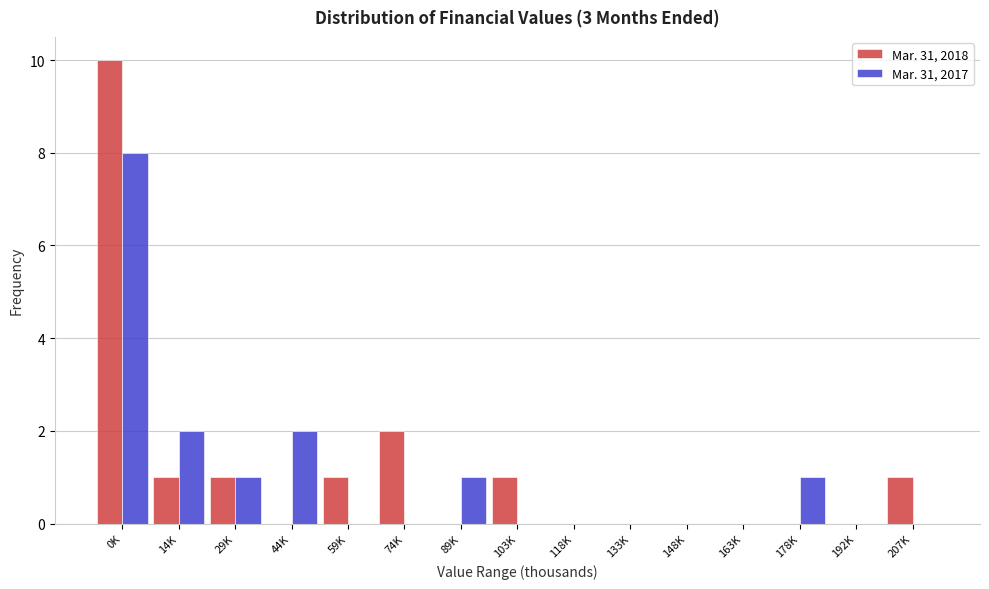

Reading left to right, transcribe all the data shown in this chart.

Mar. 31, 2018: 0K=10	14K=1	29K=1	44K=0	59K=1	74K=2	89K=0	103K=1	118K=0	133K=0	148K=0	163K=0	178K=0	192K=0	207K=1
Mar. 31, 2017: 0K=8	14K=2	29K=1	44K=2	59K=0	74K=0	89K=1	103K=0	118K=0	133K=0	148K=0	163K=0	178K=1	192K=0	207K=0